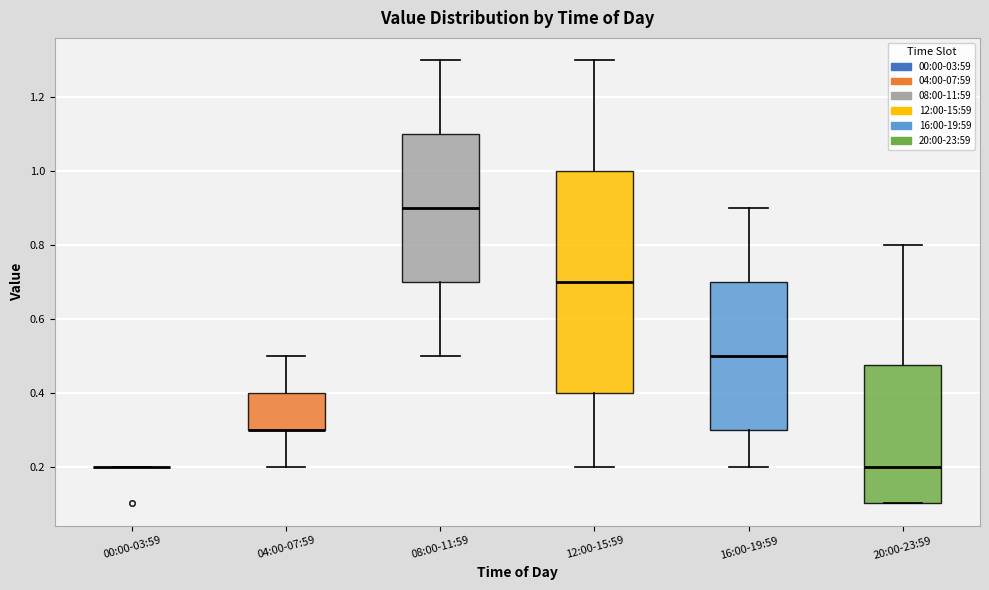

Where is the upper edge of the box for 20:00-23:59 on the y-axis? The values are not printed on the chart, so give them approximately, as read against the axis.

0.48